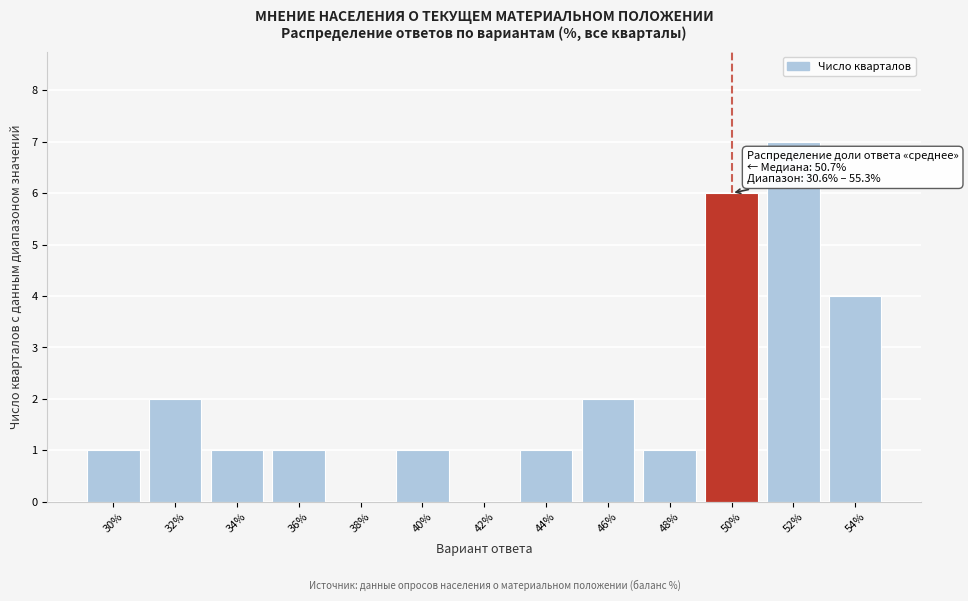

Reading left to right, transcribe all the data shown in this chart.

30%=1	32%=2	34%=1	36%=1	38%=0	40%=1	42%=0	44%=1	46%=2	48%=1	50%=6	52%=7	54%=4